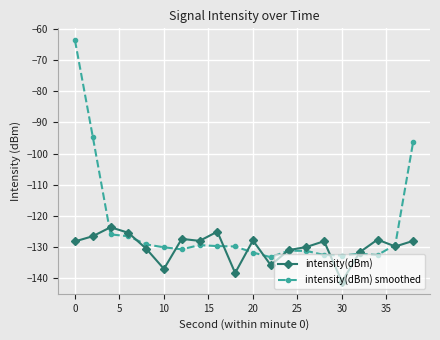

Which series has the largest range (max minus min)?

intensity(dBm) smoothed